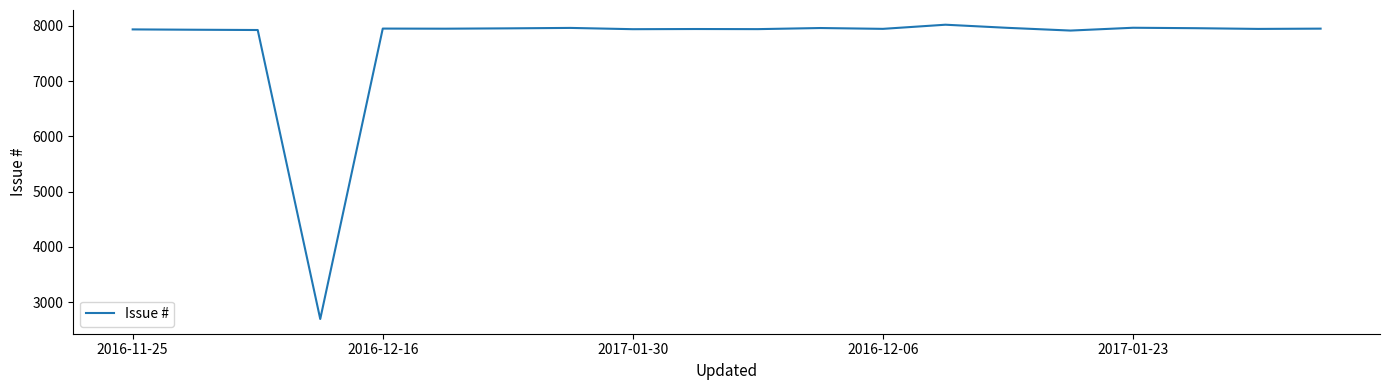

What is the greatest value displayed?

8023